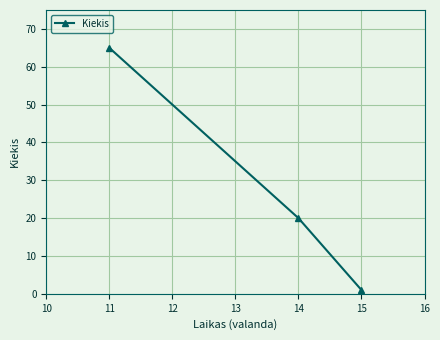

How many lines are shown in the chart?

1